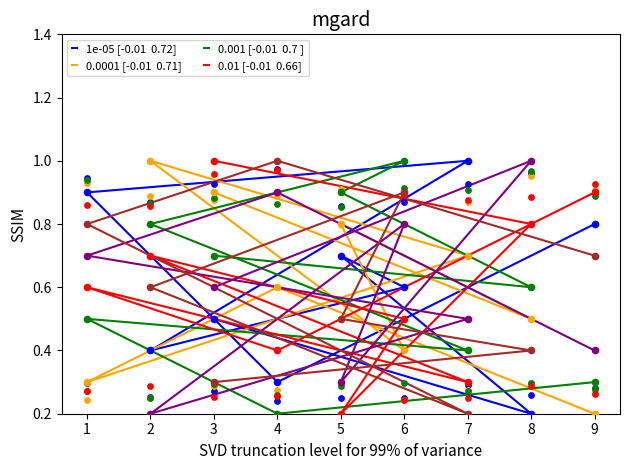

Which series contains the lowest Y value?

1e-05 [-0.01  0.72]